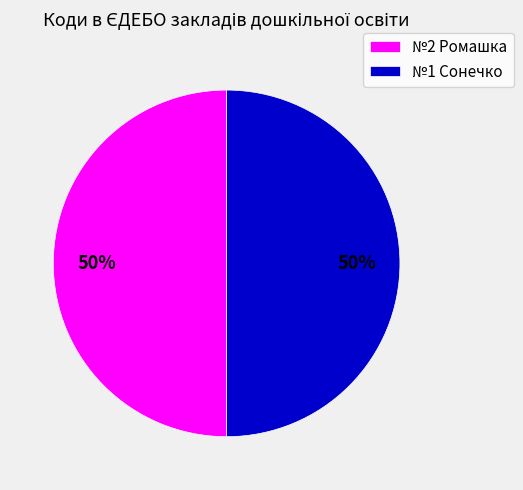

Is the sum of №1 Сонечко and №2 Ромашка greater than half?

Yes